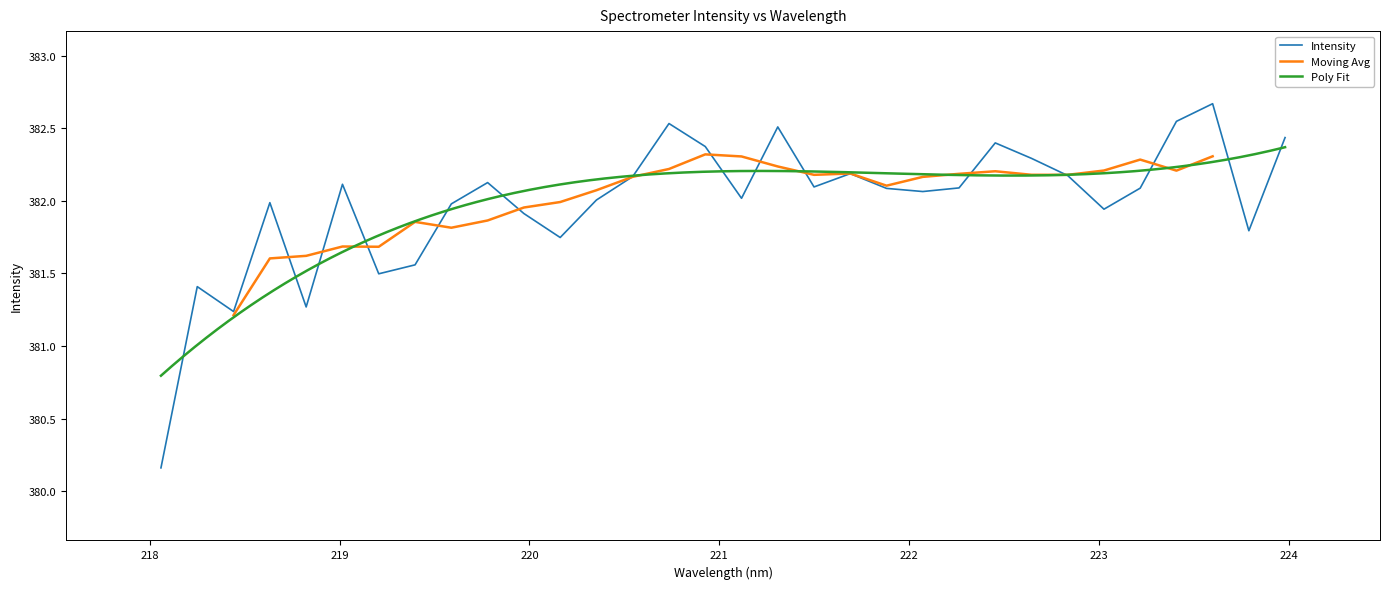

What is the change in value from 218.0596 to 223.7895?

+1.6